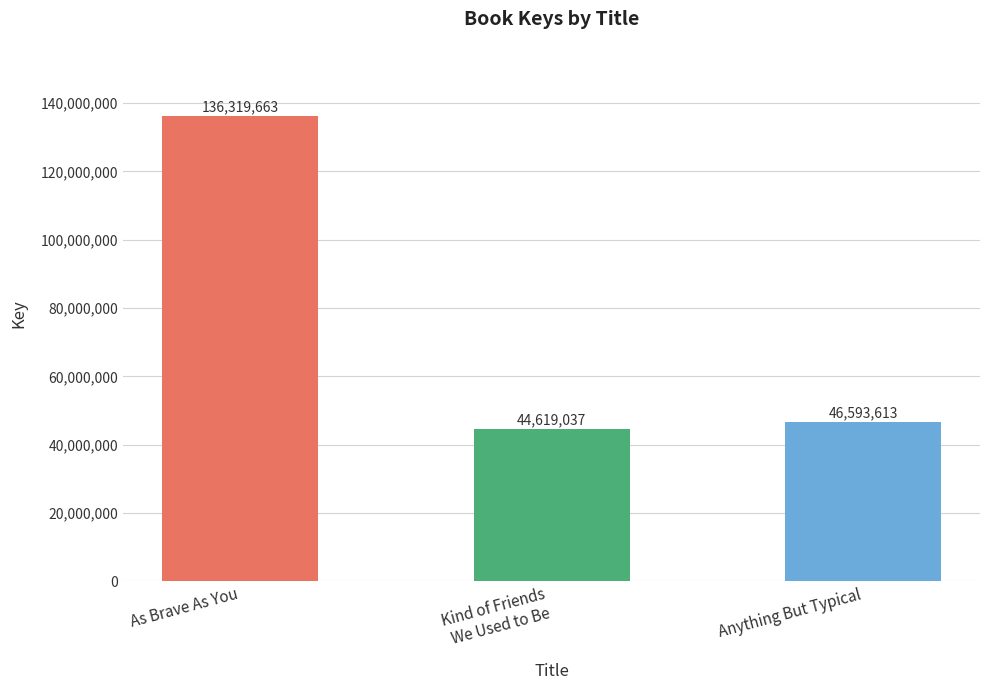

At which category does the chart reach its minimum across all series?

Kind of Friends
We Used to Be